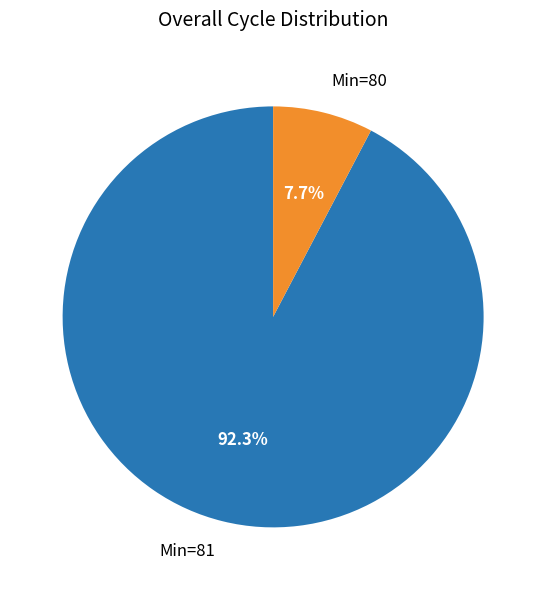

Is there a majority slice in this chart?

Yes